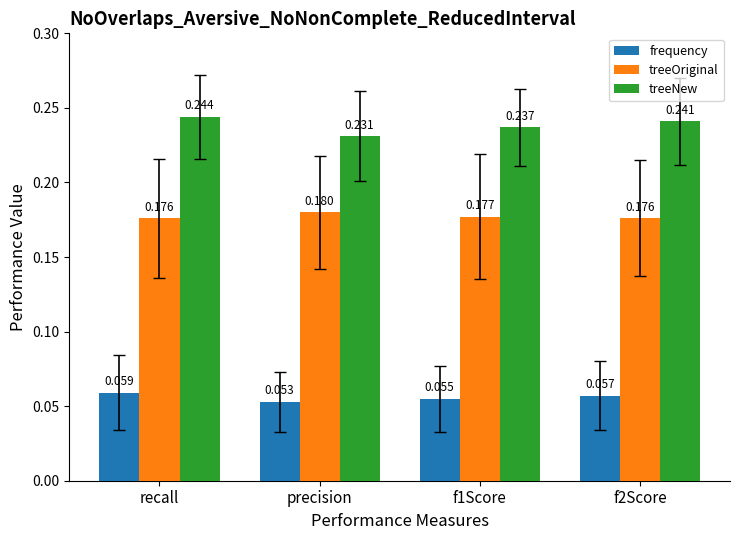

Is the value of treeOriginal at f1Score greater than the value of frequency at precision?

Yes